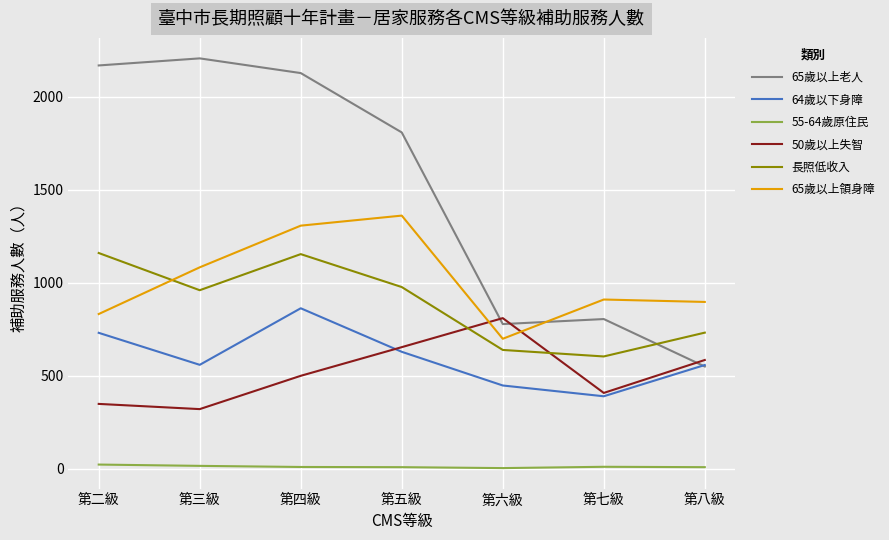

Is it true that 65歲以上老人 equals 351 at 第八級?

False